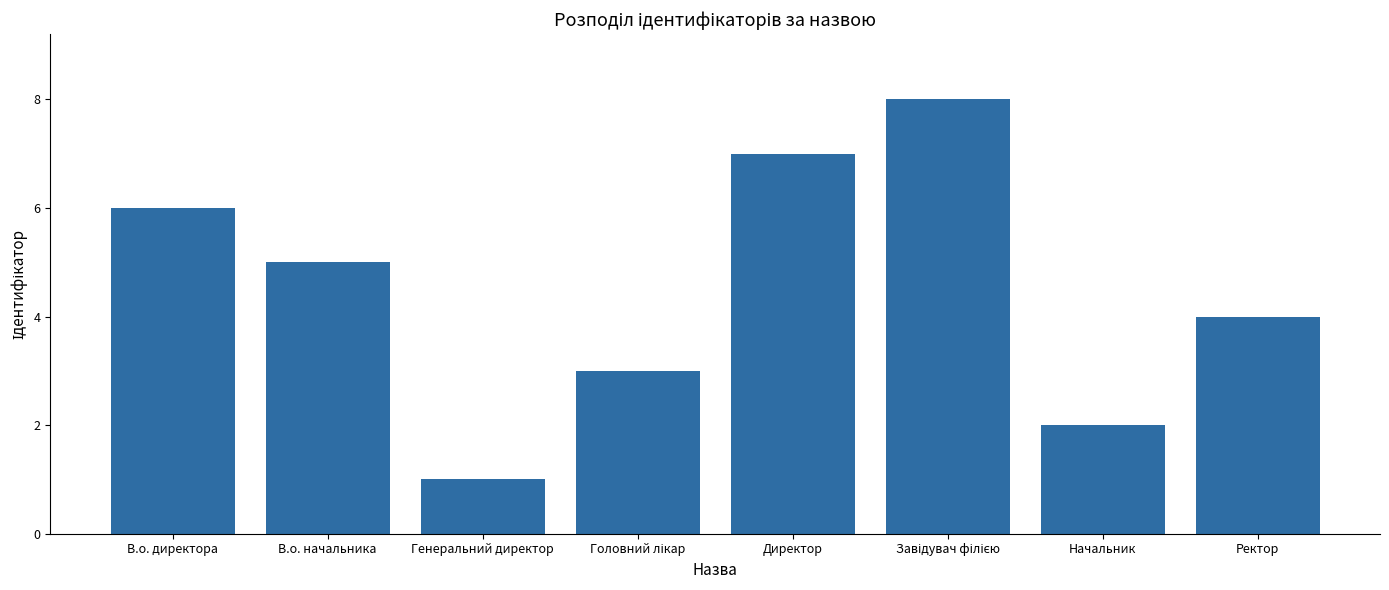

Is it true that the value at Директор is 7?

True